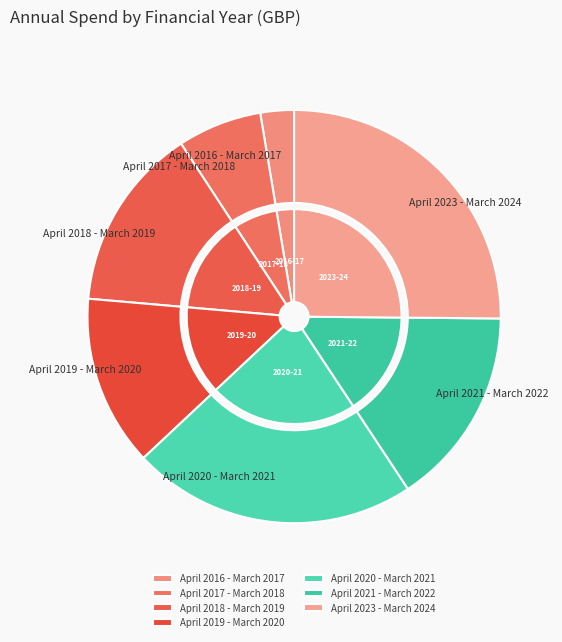

What percentage is the April 2017 - March 2018 slice, to the nearest percent?

7%